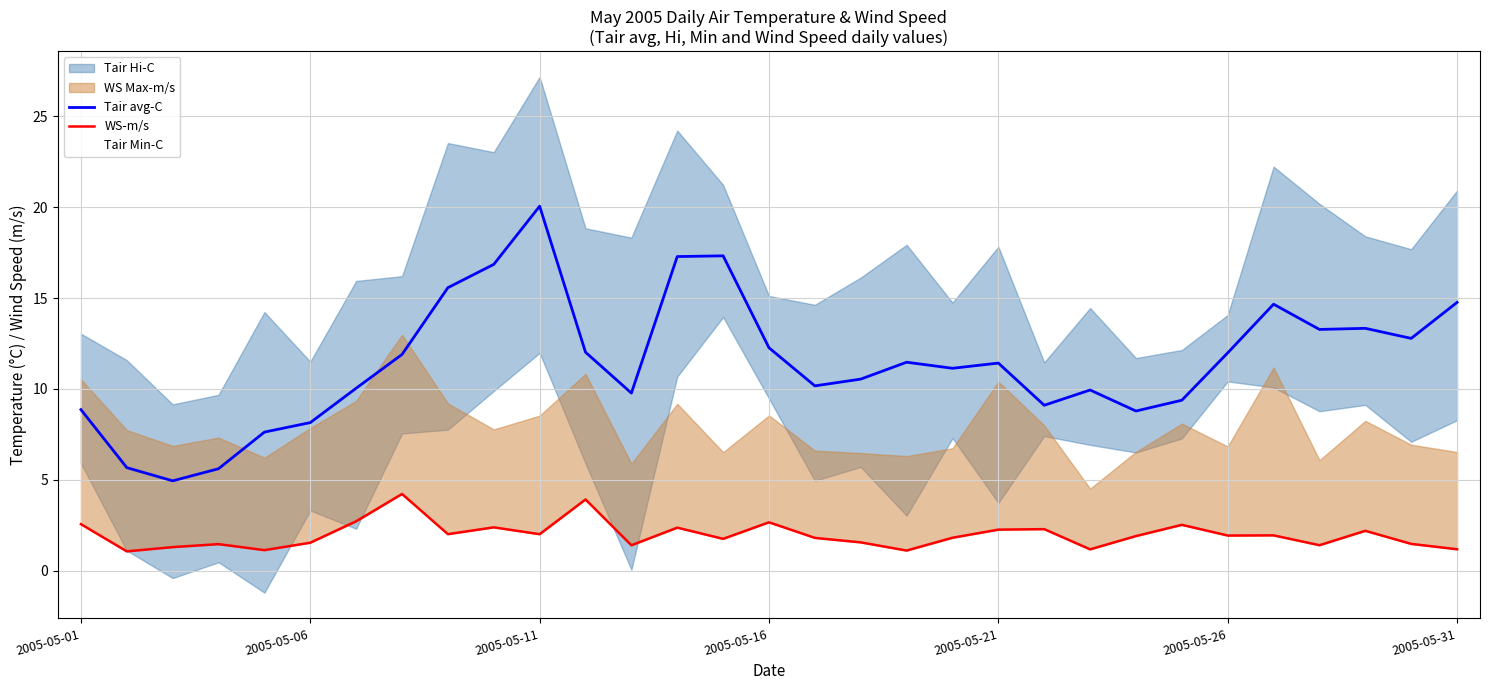

Is it true that Tair avg-C equals 11.4 at 2005-05-21?

True